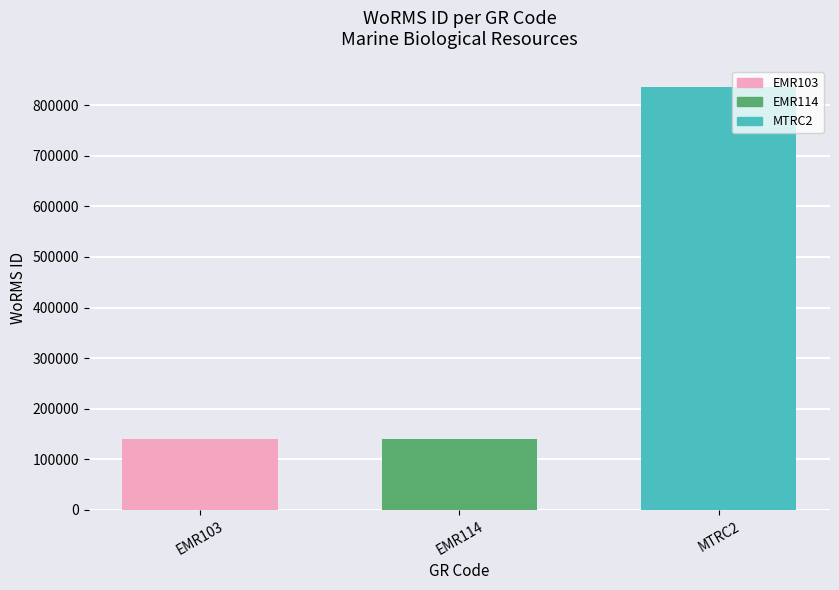

What is the average value?

372449